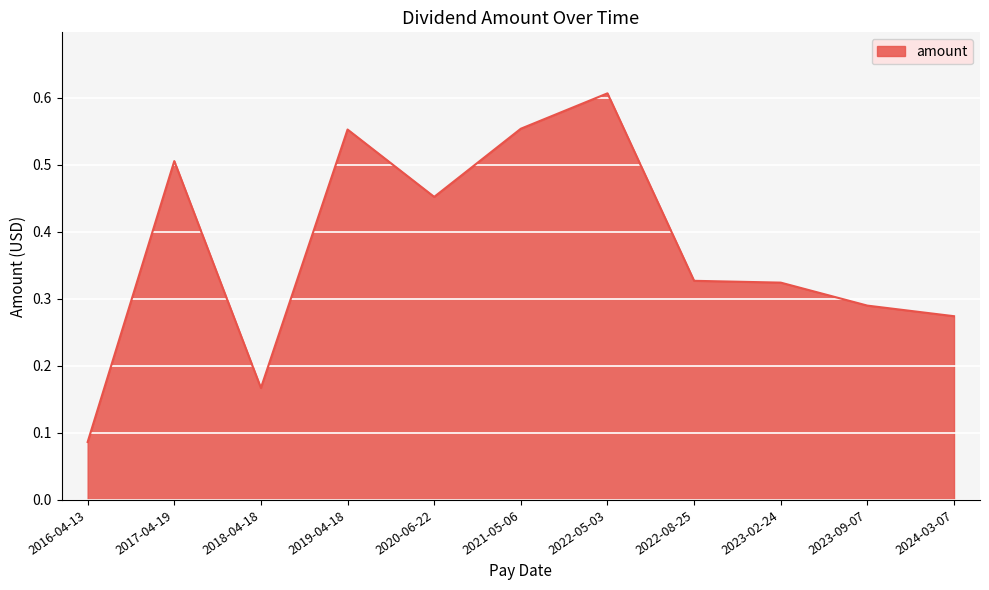

What position from the left is 2023-02-24?

9